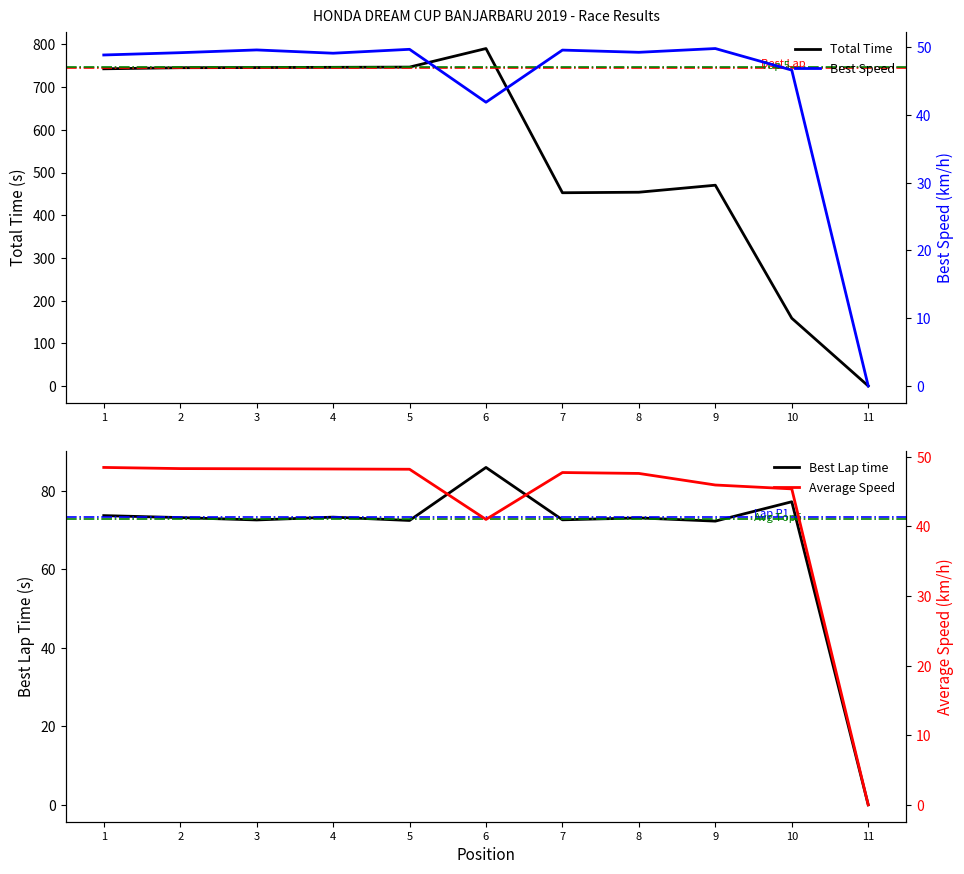

What is the total value across all series at 1?

913.9